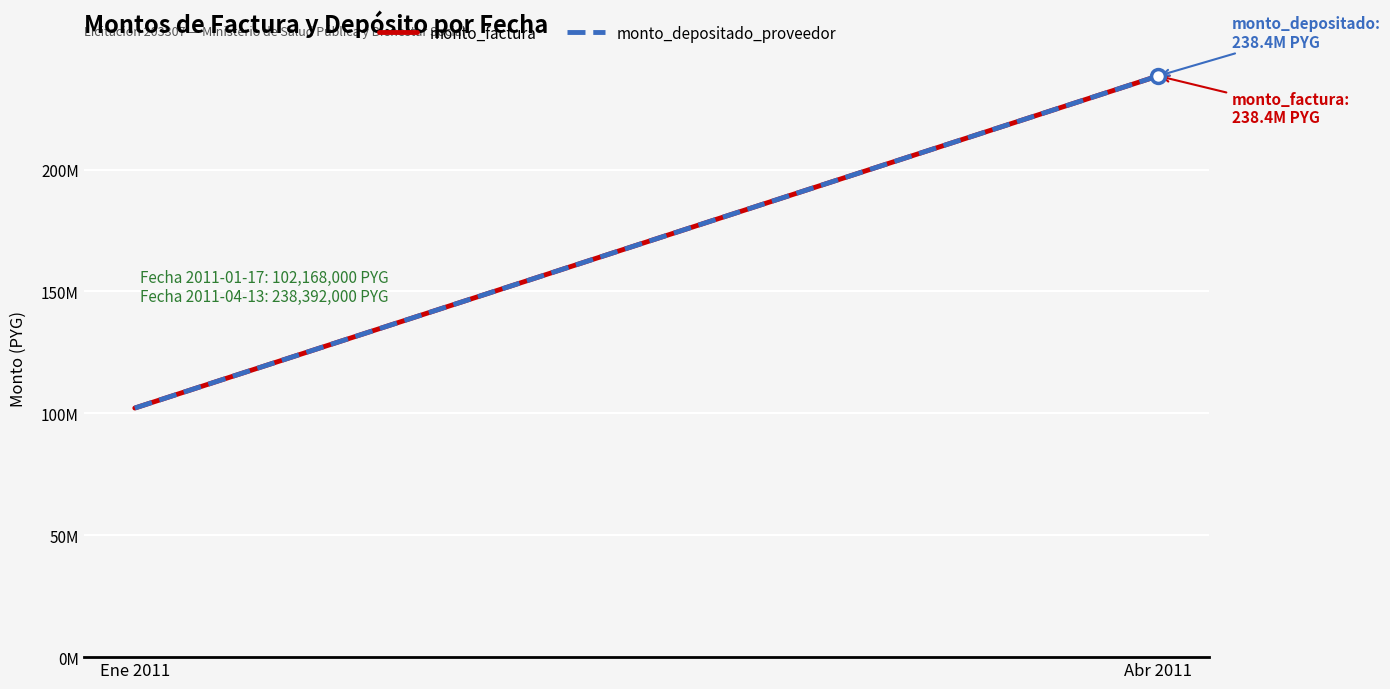

Which series has the widest spread of Y values?

monto_factura